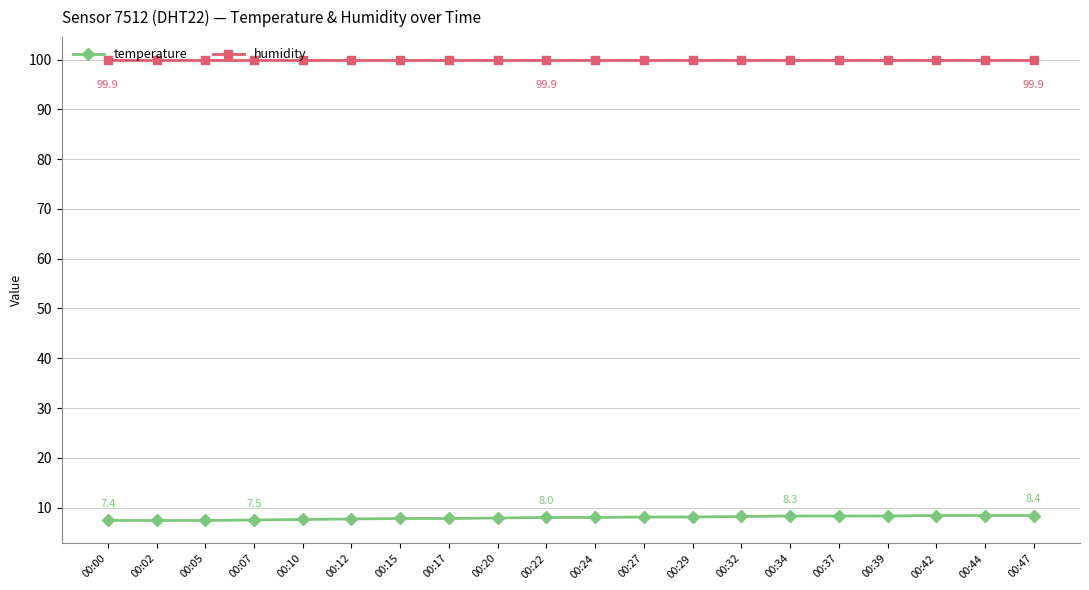

List the series in order of their peak value, lowest first.

temperature, humidity